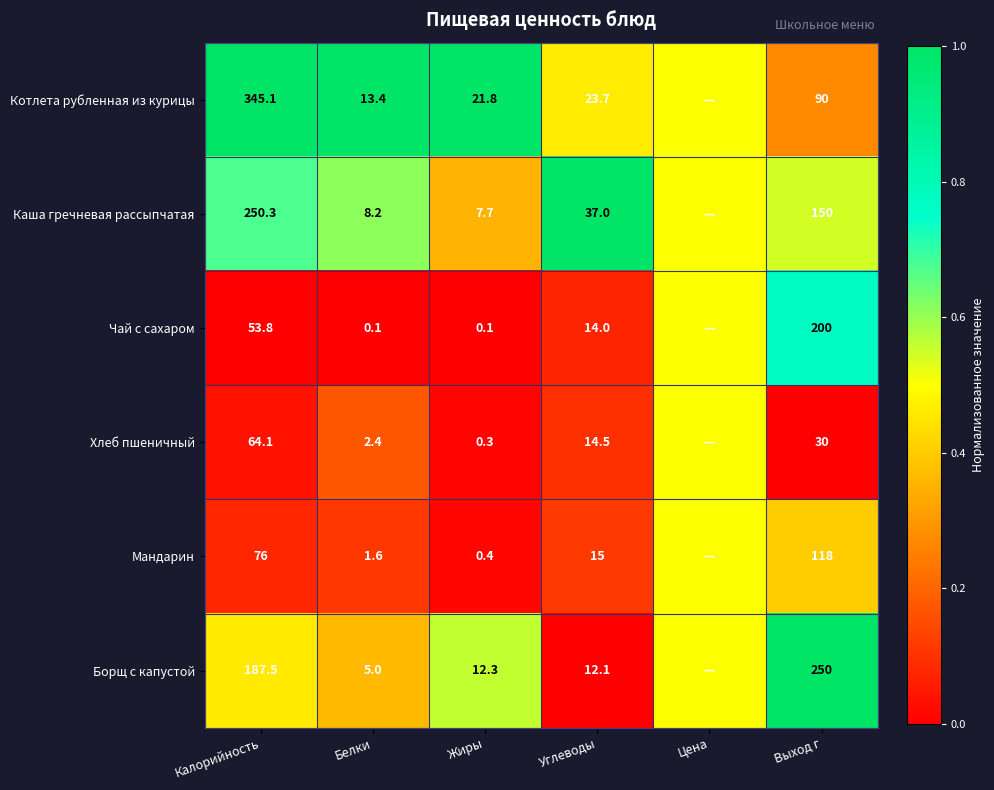

What is the difference between the highest and lowest values at Углеводы?

24.9